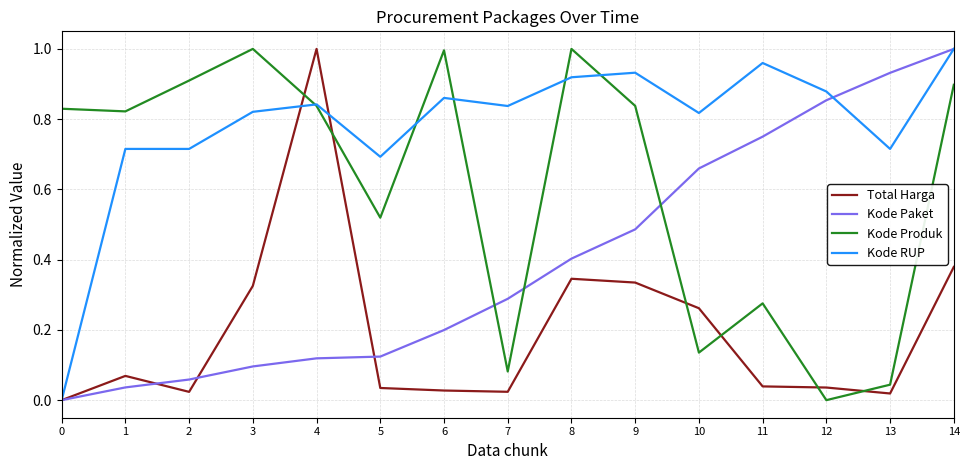

Which category has the lowest value in the Kode Produk series?

12